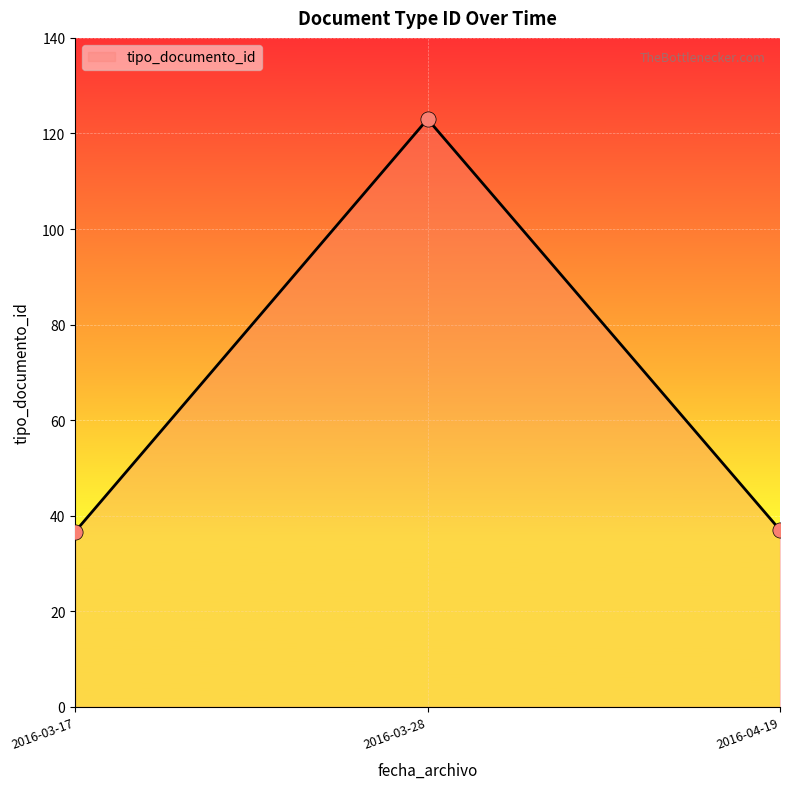

What is the ratio of the value at 2016-03-28 to the value at 2016-03-17?

3.4